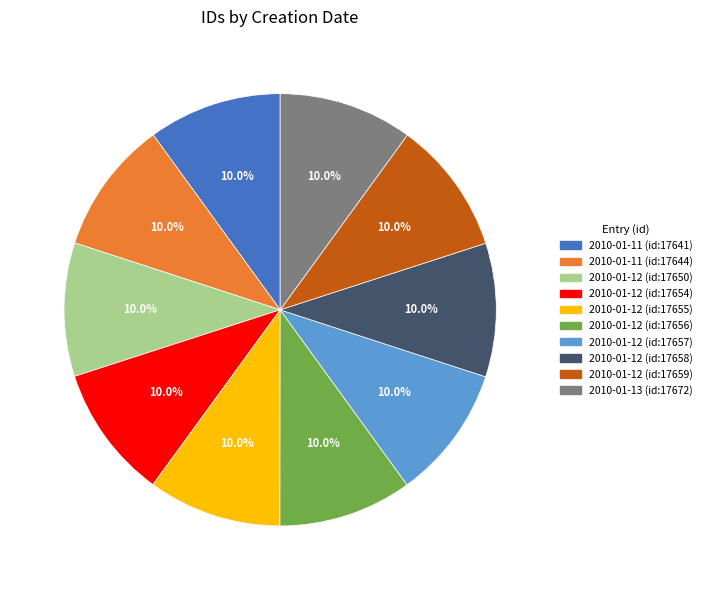

Approximately how many times larger is the value at 2010-01-12 (id:17659) compared to 2010-01-12 (id:17655)?

1.0